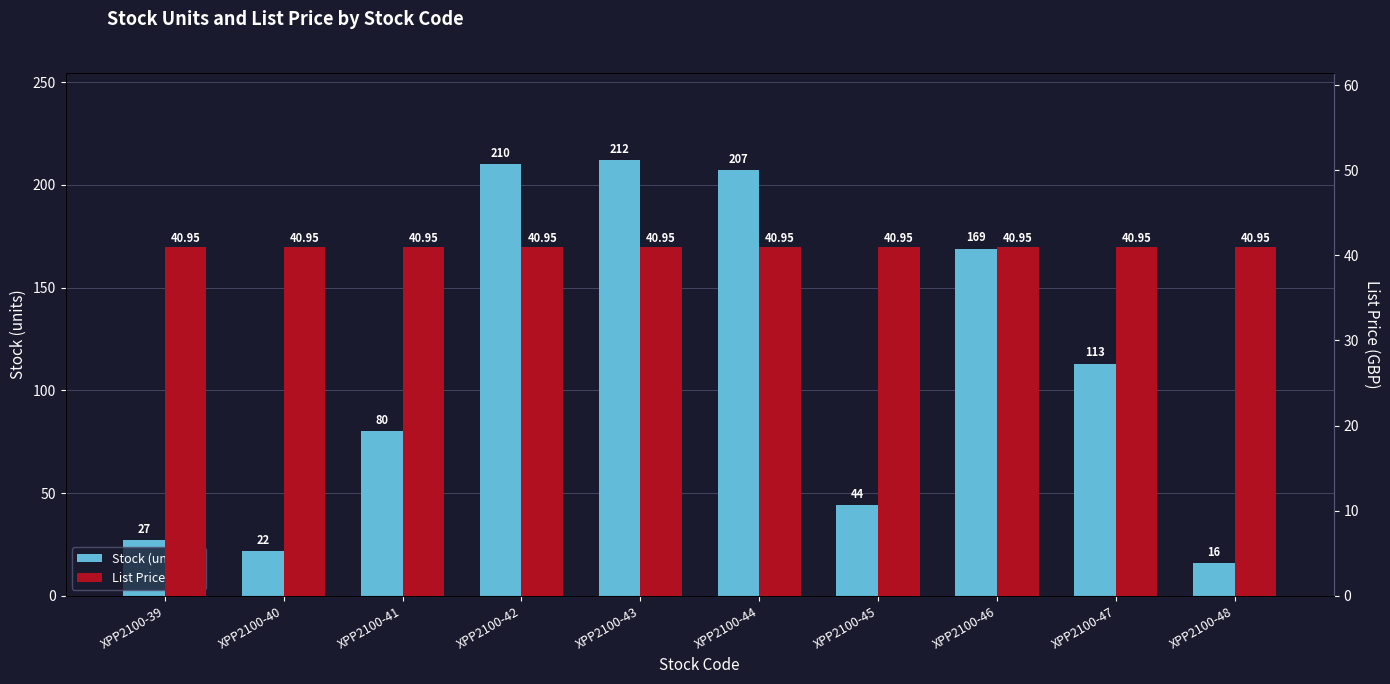

What is the total value across all series at XPP2100-47?

153.9